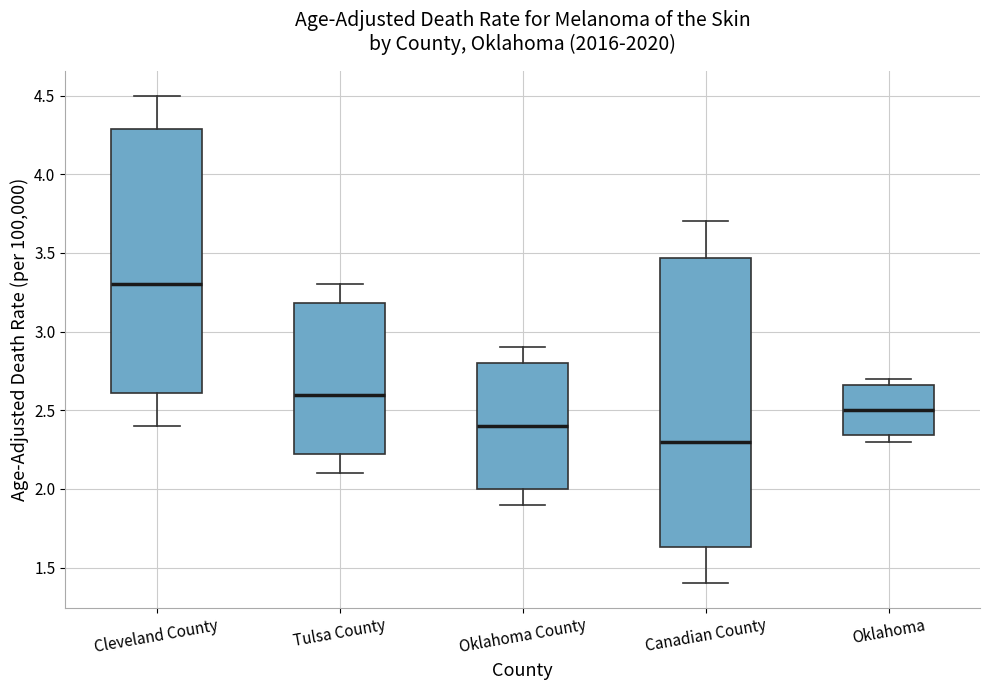

Reading left to right, read every box against the y-axis: the position of its median line, the range the box covers, and the ends of its whiskers. The values are not printed on the chart, so give them approximately, as read against the axis.

Cleveland County: median 3.30, box 2.60 to 4.30, whiskers 2.40 to 4.50
Tulsa County: median 2.60, box 2.20 to 3.20, whiskers 2.10 to 3.30
Oklahoma County: median 2.40, box 2.00 to 2.80, whiskers 1.90 to 2.90
Canadian County: median 2.30, box 1.65 to 3.45, whiskers 1.40 to 3.70
Oklahoma: median 2.50, box 2.35 to 2.65, whiskers 2.30 to 2.70